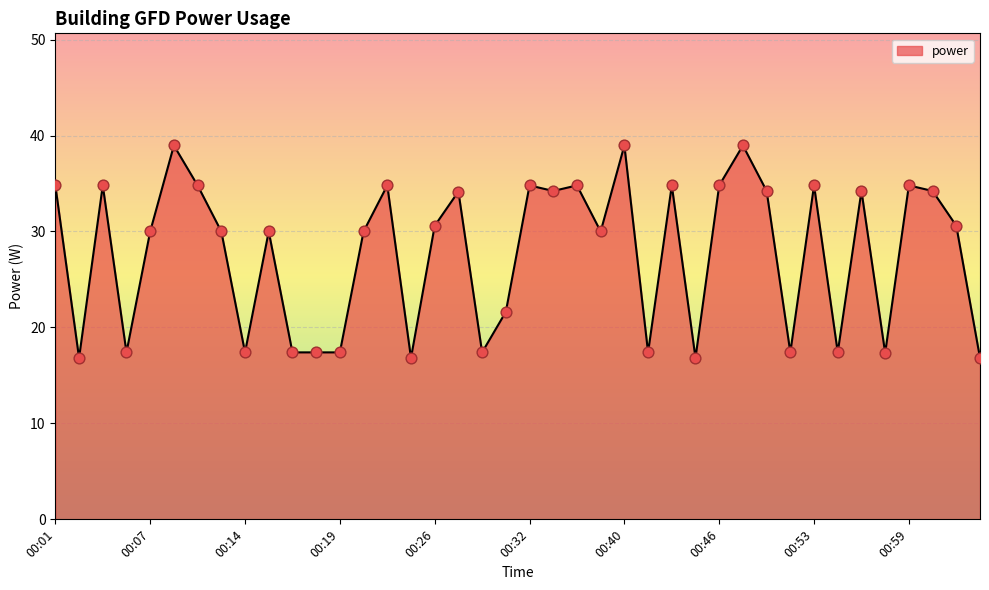

What is the smallest value displayed?

16.8